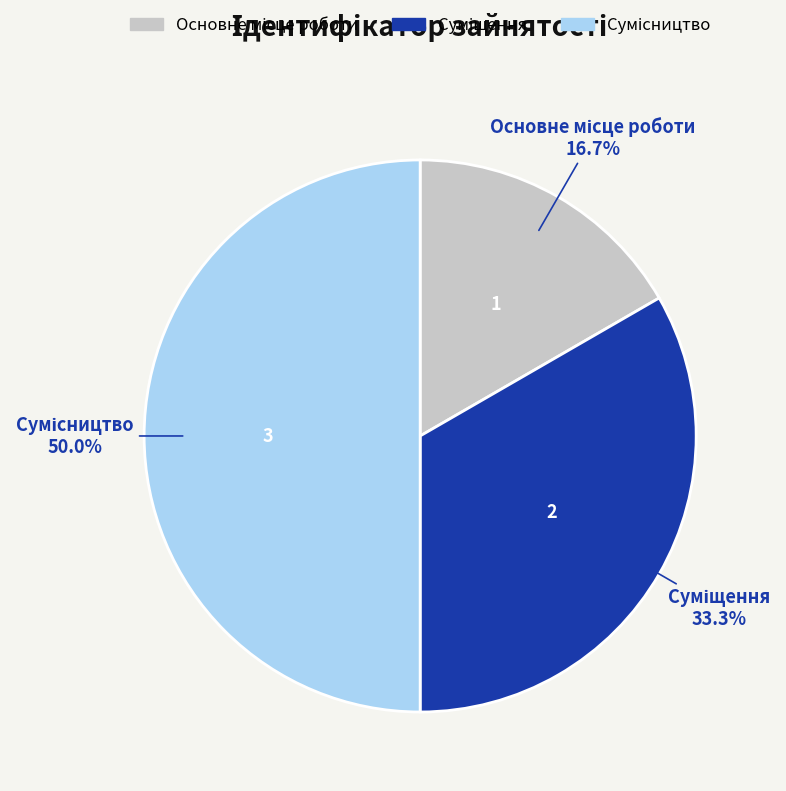

Which category has the biggest portion of the pie?

Сумісництво